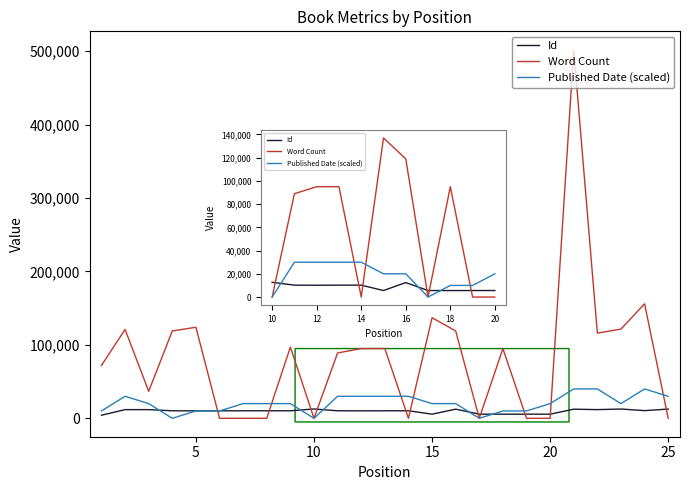

What is the maximum value for Id?

12697